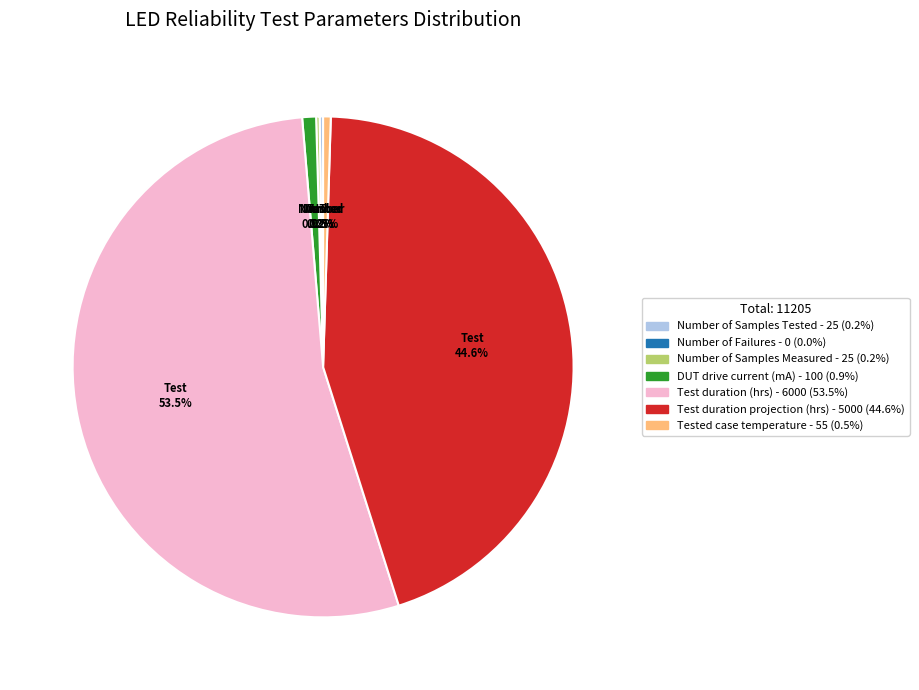

Is there a majority slice in this chart?

Yes